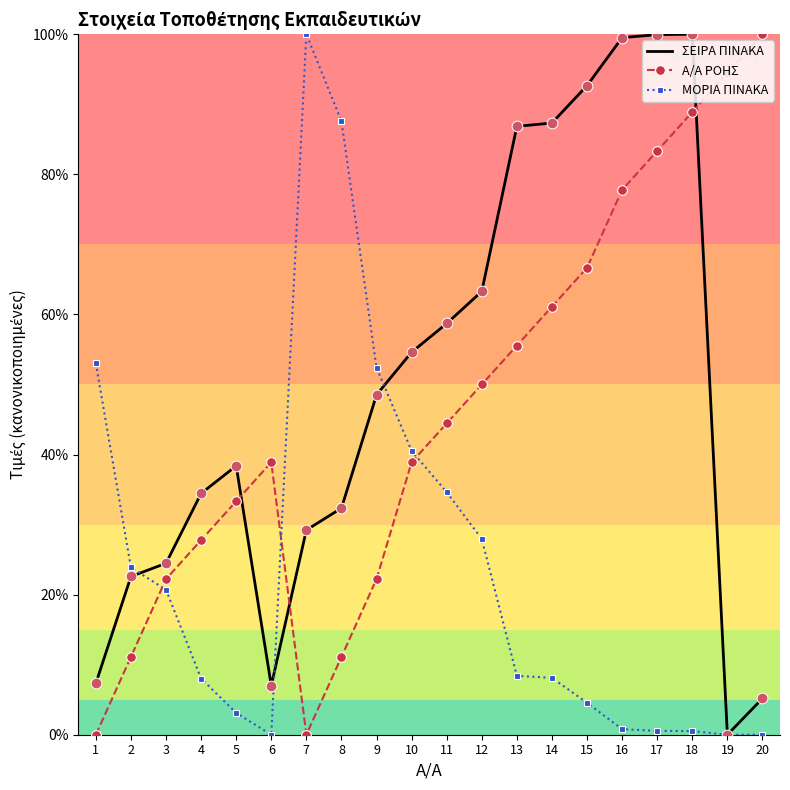

At how many categories does at least one series exceed 45?

15